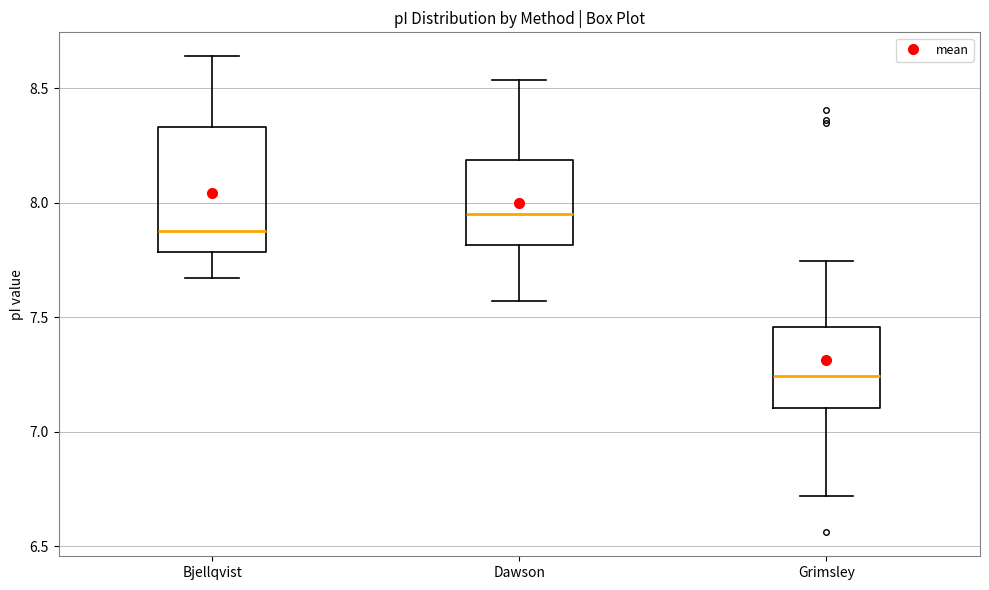

Where does the upper whisker of the box for Dawson end on the y-axis? The values are not printed on the chart, so give them approximately, as read against the axis.

8.55